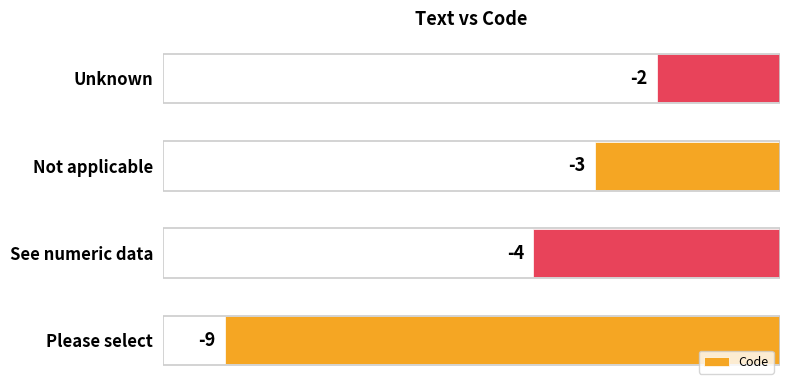

Which label corresponds to the smallest value in the chart?

Please select